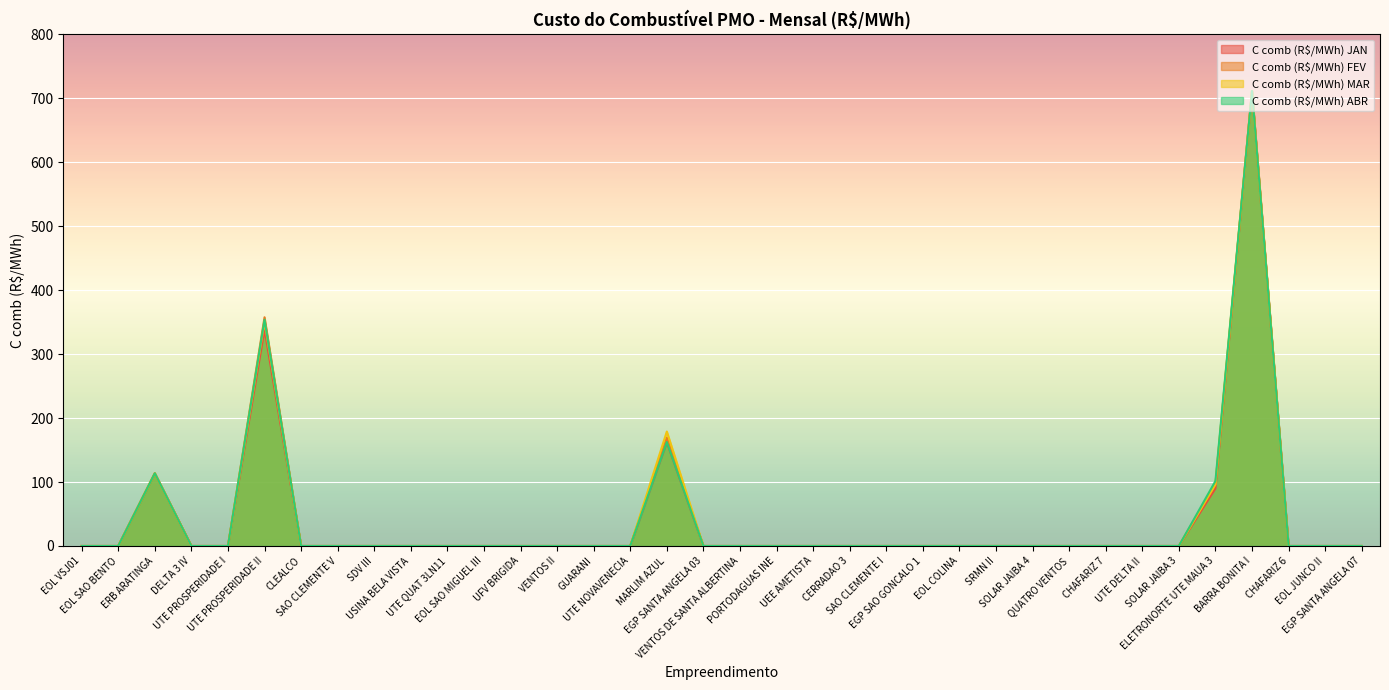

True or false: C comb (R$/MWh) MAR has more than 1 interior local peaks.

True